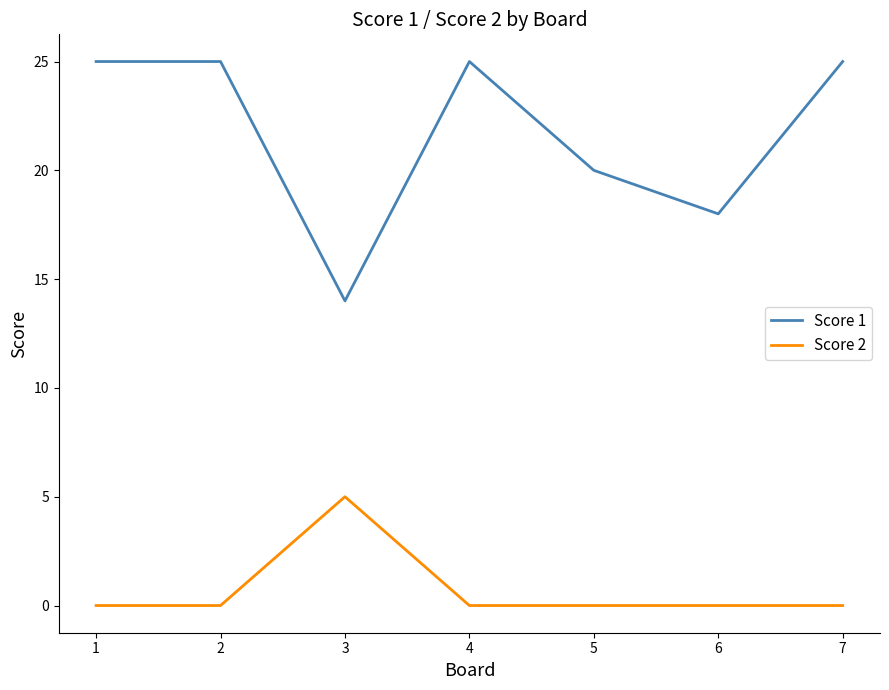

Which series has the widest spread of values?

Score 1